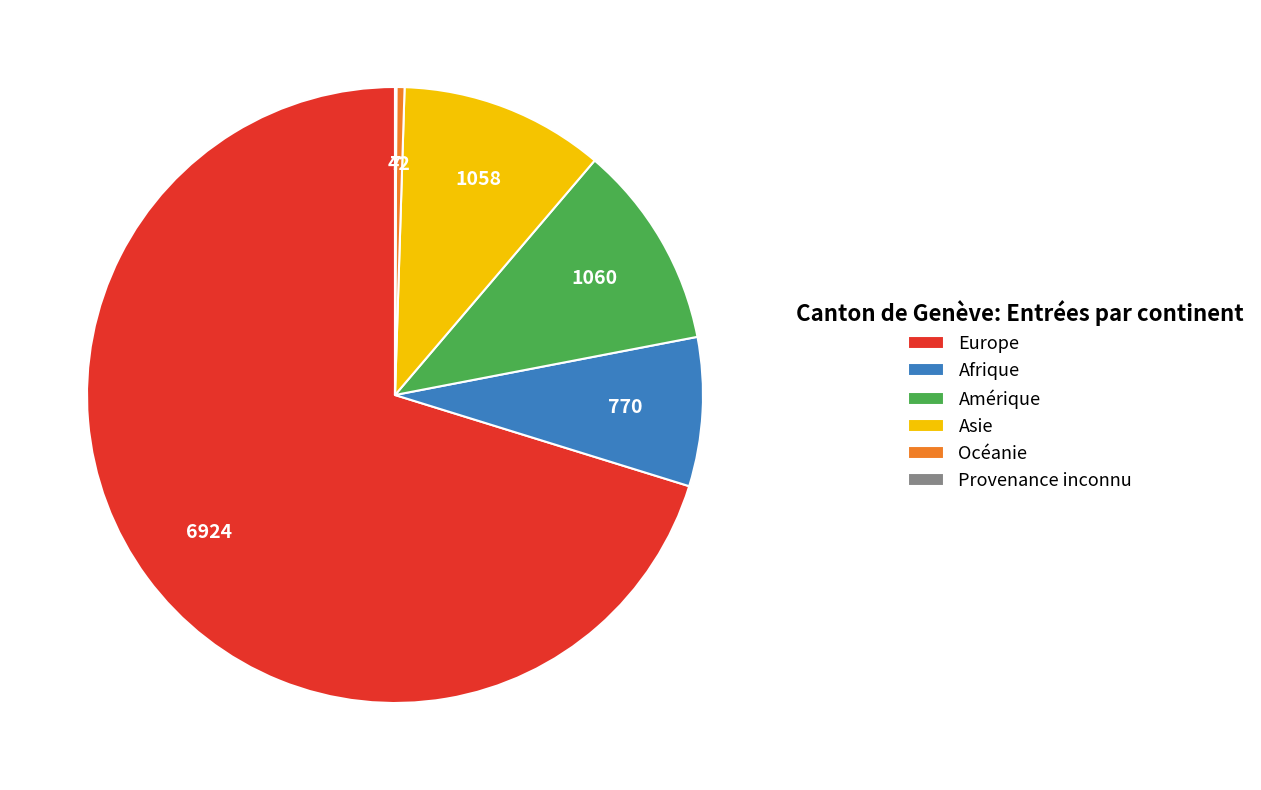

What is the majority slice?

Europe